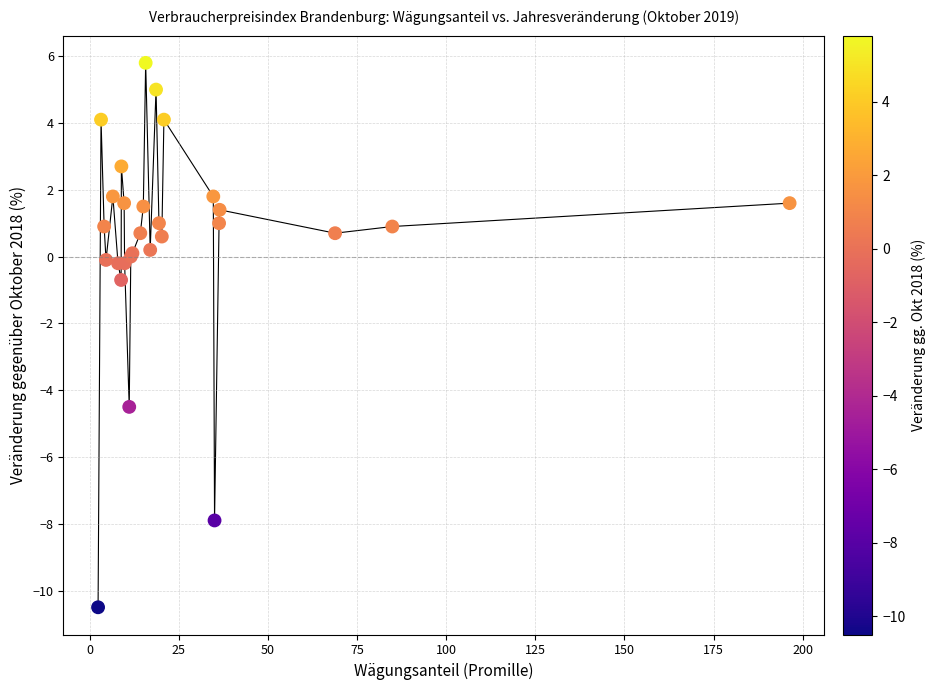

What Y value in the scatter plot is closest to -2?

-0.7